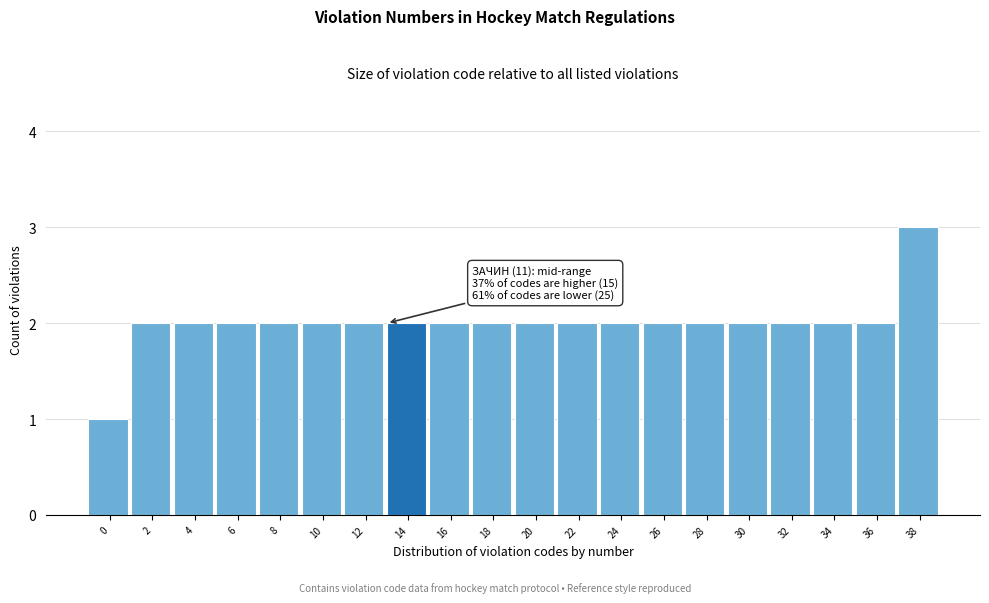

Reading left to right, what are all the values shown in this chart?

1	2	2	2	2	2	2	2	2	2	2	2	2	2	2	2	2	2	2	3